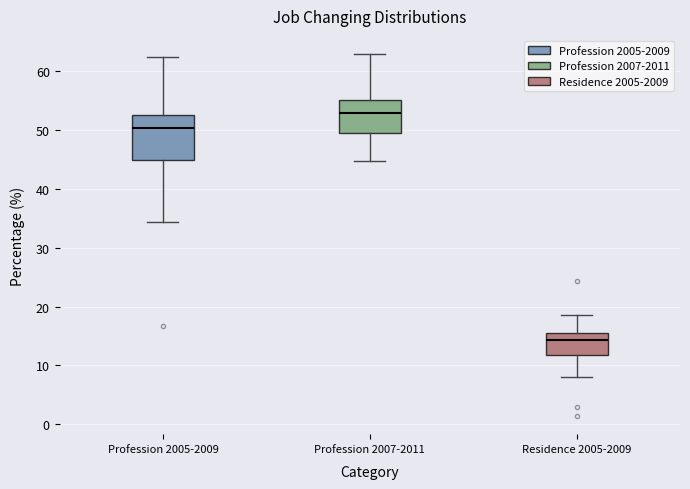

Where does the lower whisker of the box for Profession 2005-2009 end on the y-axis? The values are not printed on the chart, so give them approximately, as read against the axis.

34